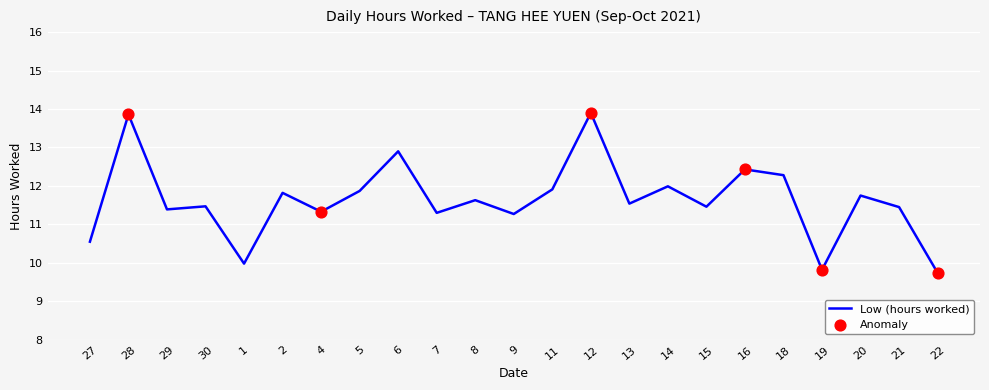

What is the ratio of the value at 9 to the value at 11?

0.9